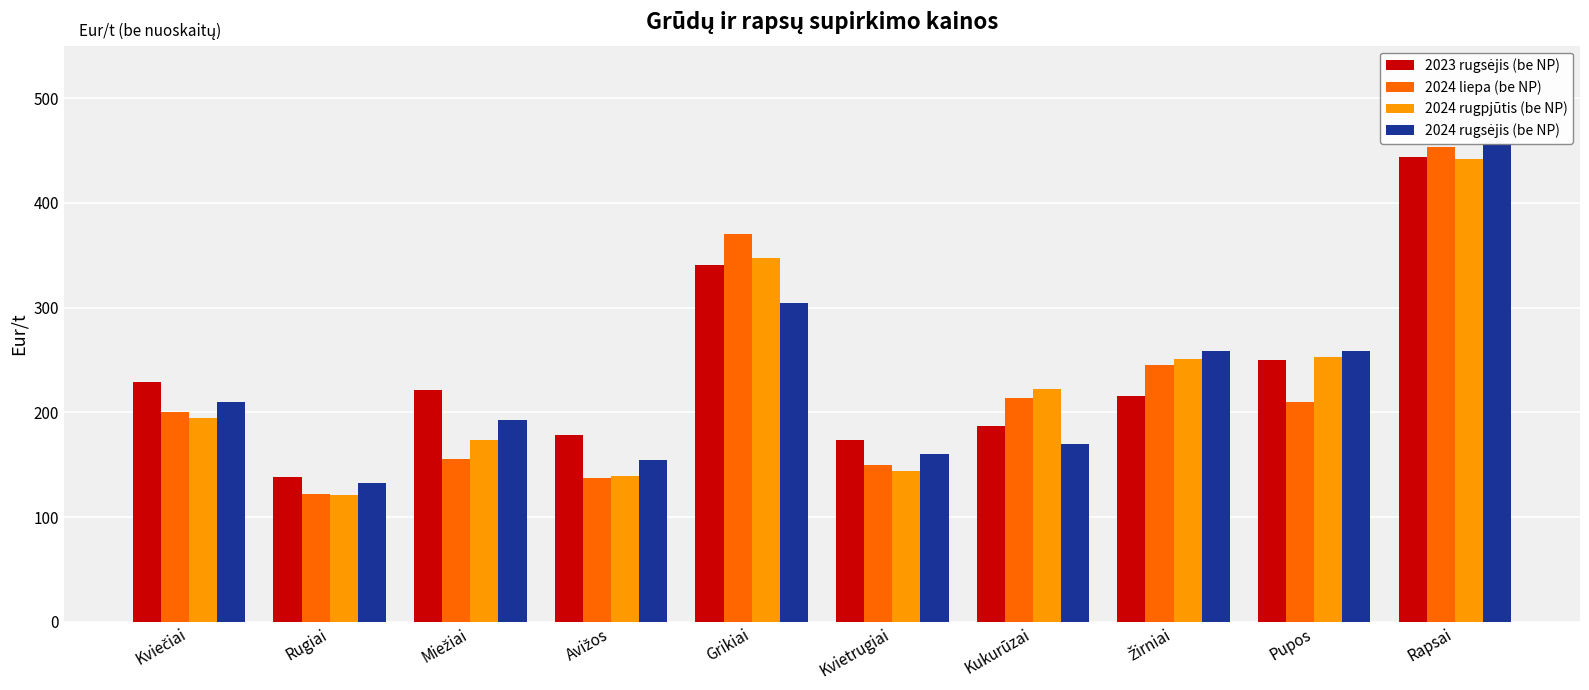

The 2024 liepa (be NP) series shows 210.3 at Pupos. True or false?

True